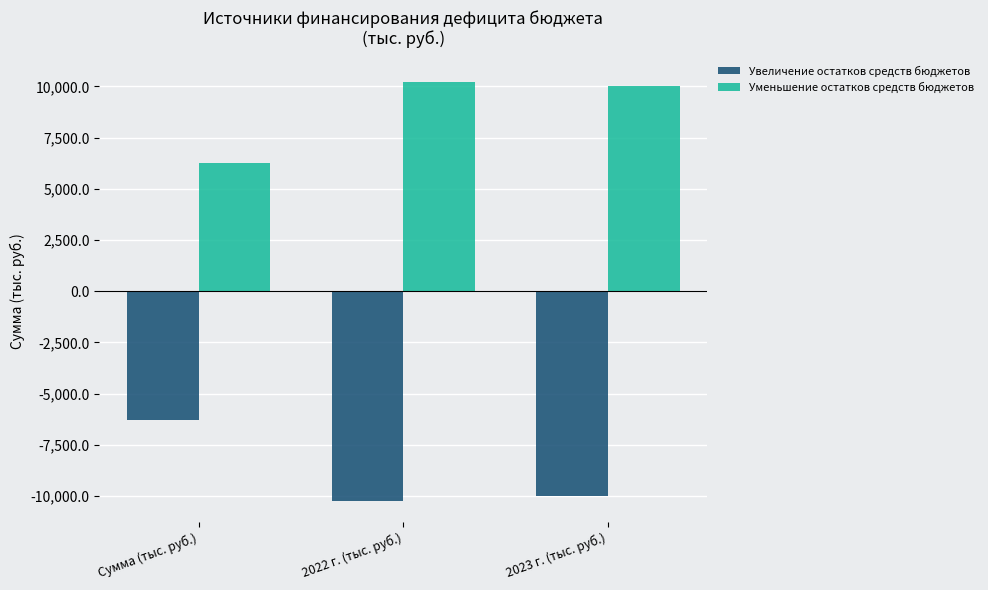

What is the lowest value of the Увеличение остатков средств бюджетов series?

-10222.7